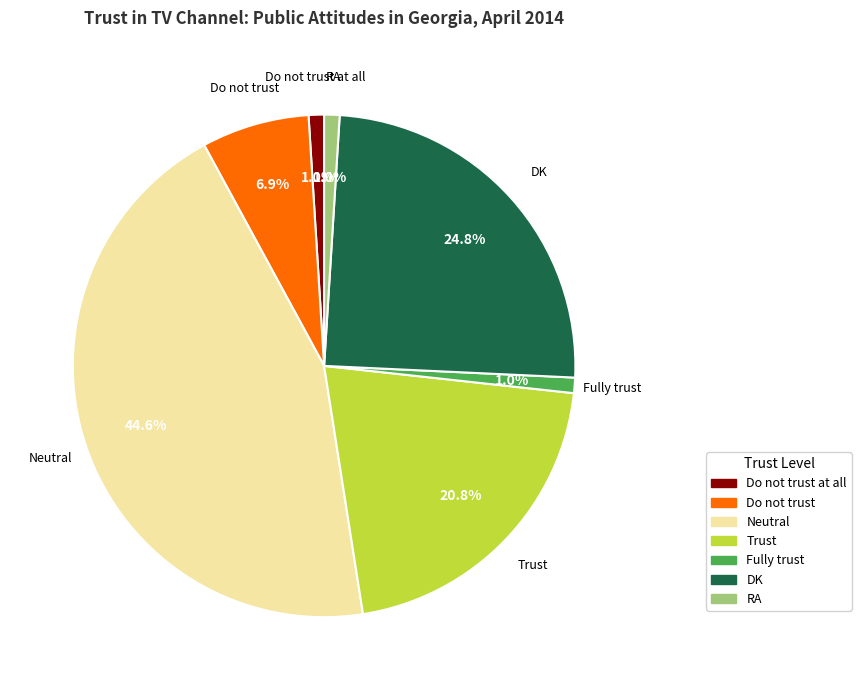

Is there a majority slice in this chart?

No